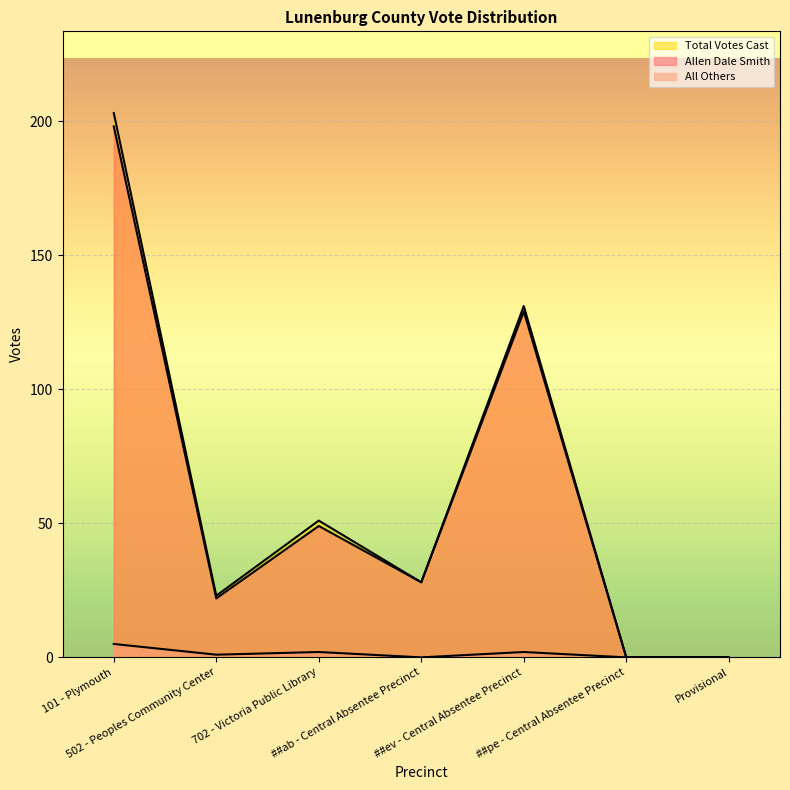

At which label does Total Votes Cast first exceed 28?

101 - Plymouth